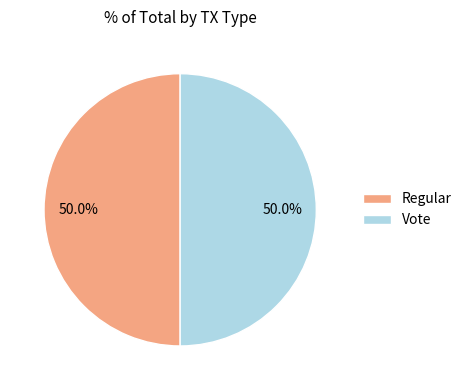

What is the ratio of the value at Regular to the value at Vote?

1.0